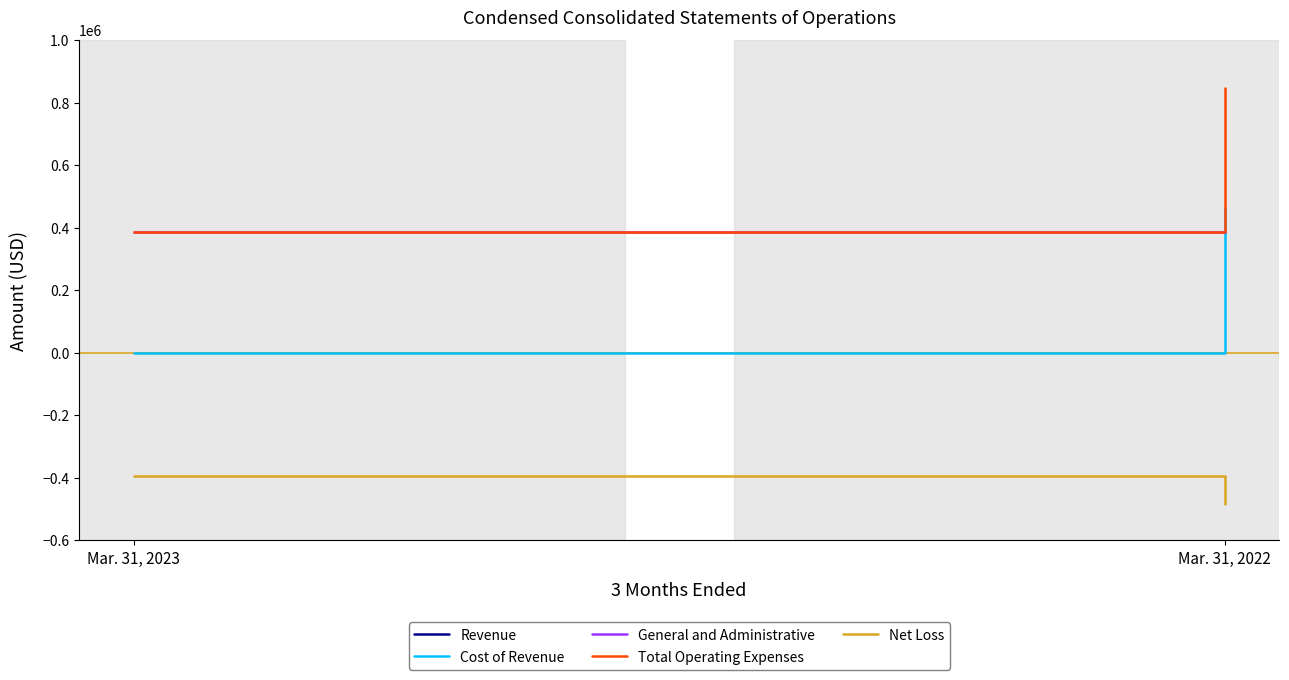

How many data points does each series have?

2